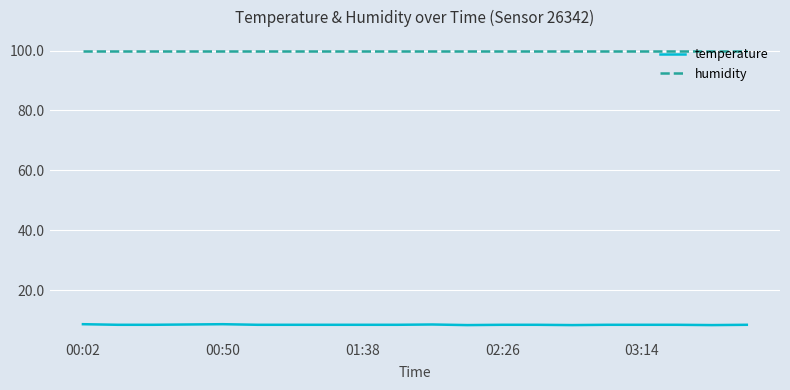

True or false: temperature and humidity intersect in this chart.

False